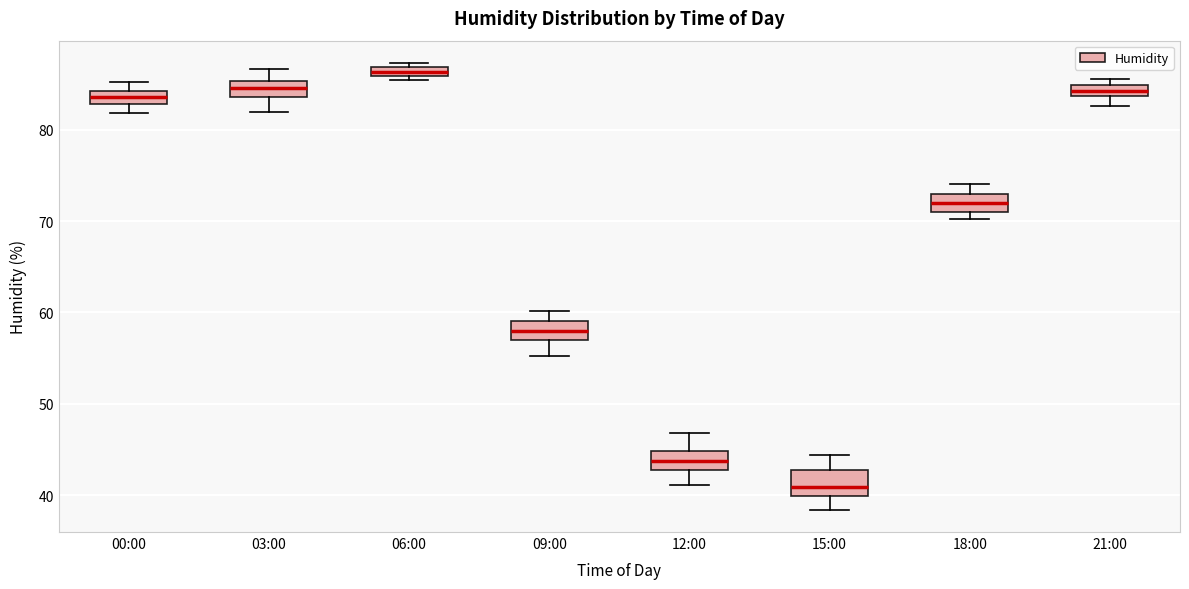

Where does the lower whisker of the box for 03:00 end on the y-axis? The values are not printed on the chart, so give them approximately, as read against the axis.

82